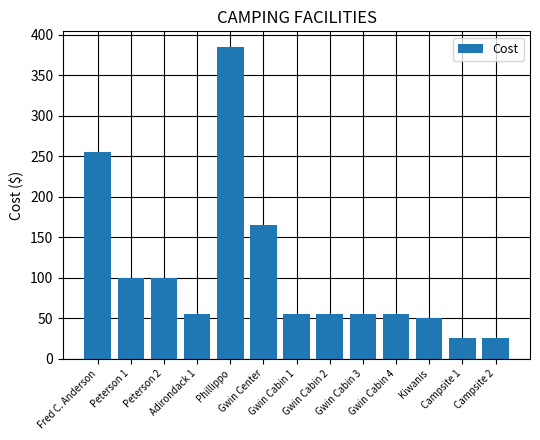

What is the label of the 4th bar from the right?

Gwin Cabin 4